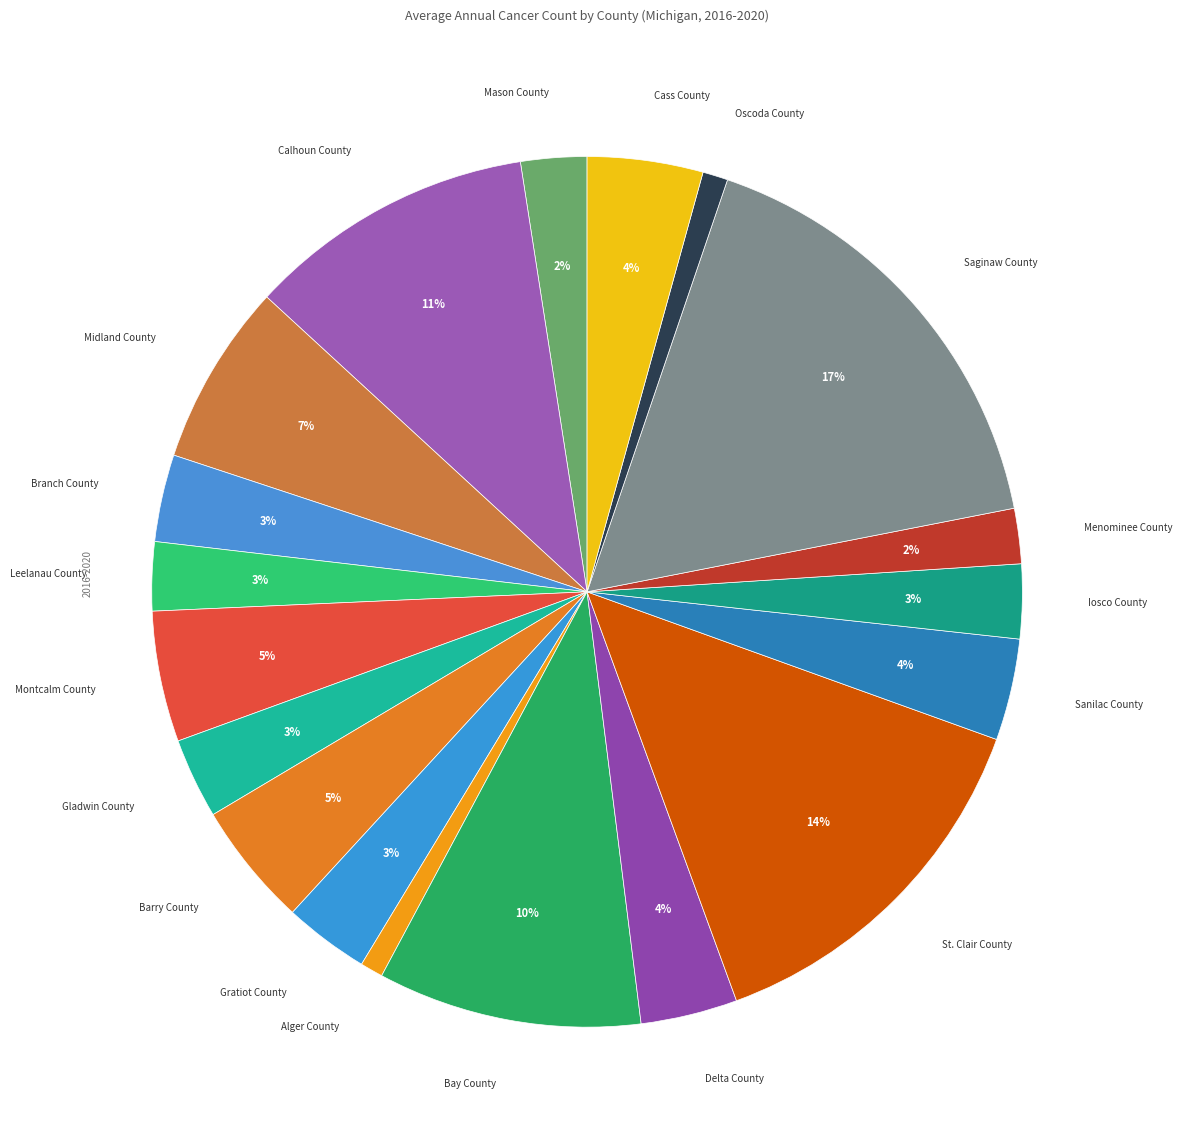

The Alger County slice represents 11% of the pie. True or false?

False